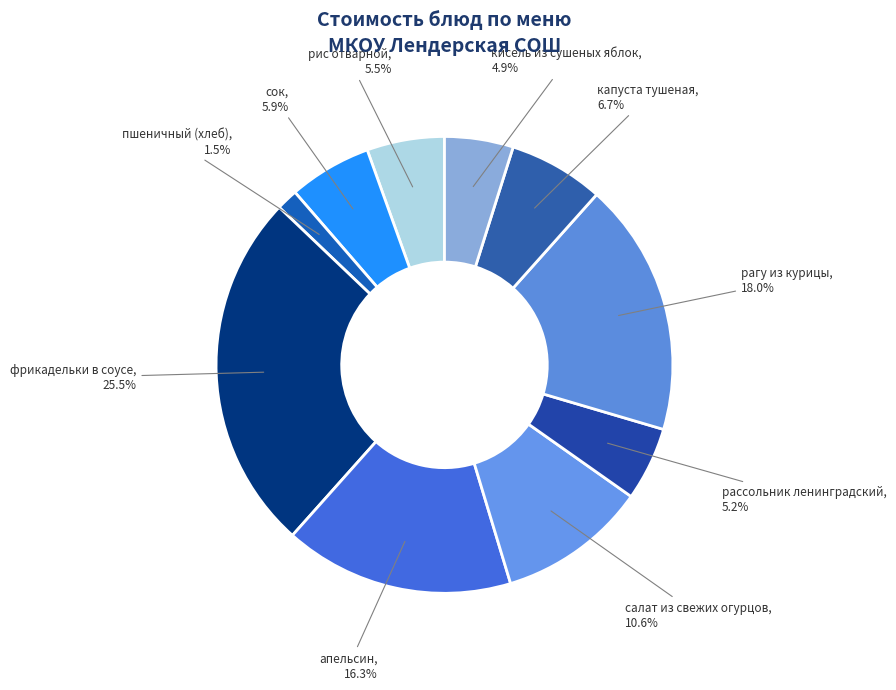

How many slices are in this pie chart?

10